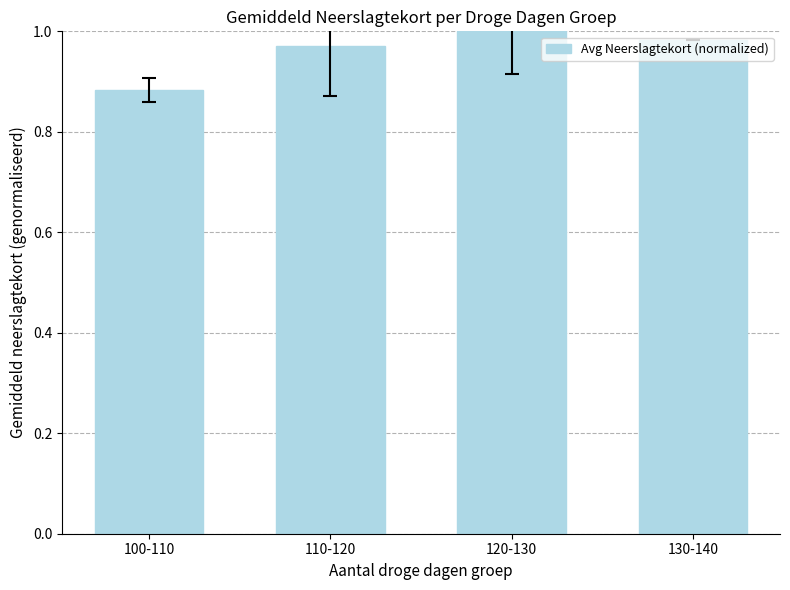

Which category has the lowest value across all series?

100-110